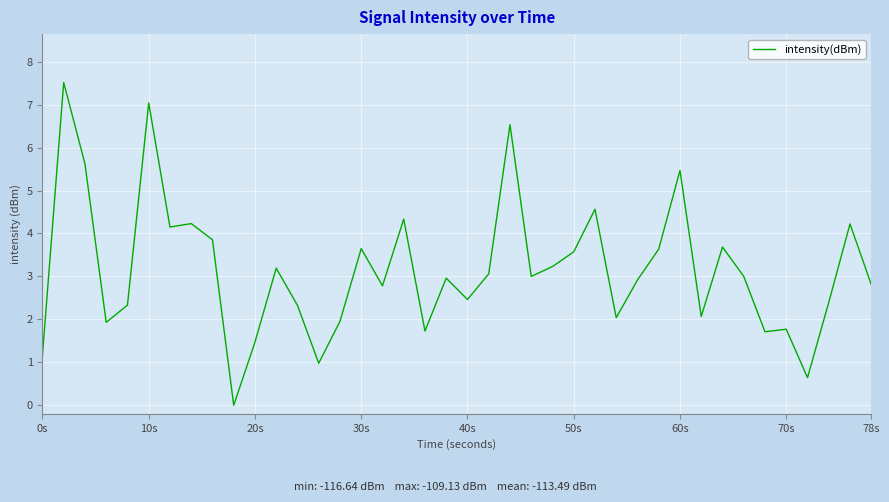

What is the maximum value shown in the chart?

7.5